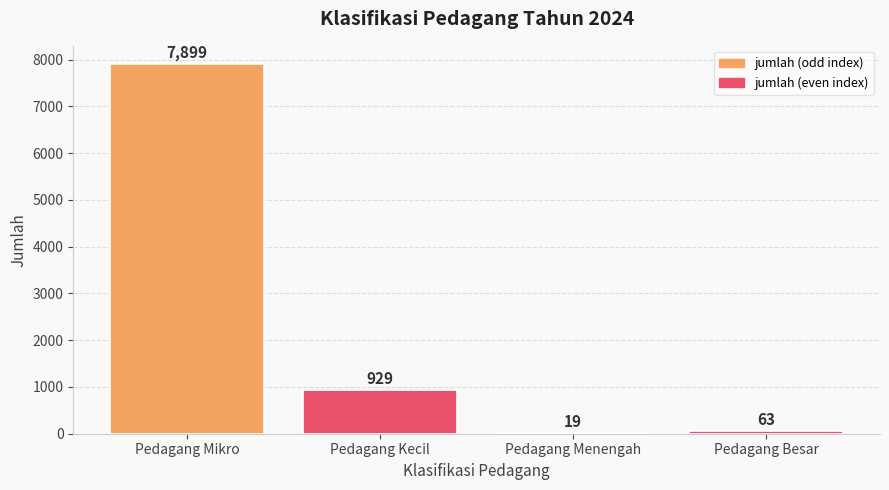

Which has a higher value, Pedagang Menengah or Pedagang Kecil?

Pedagang Kecil